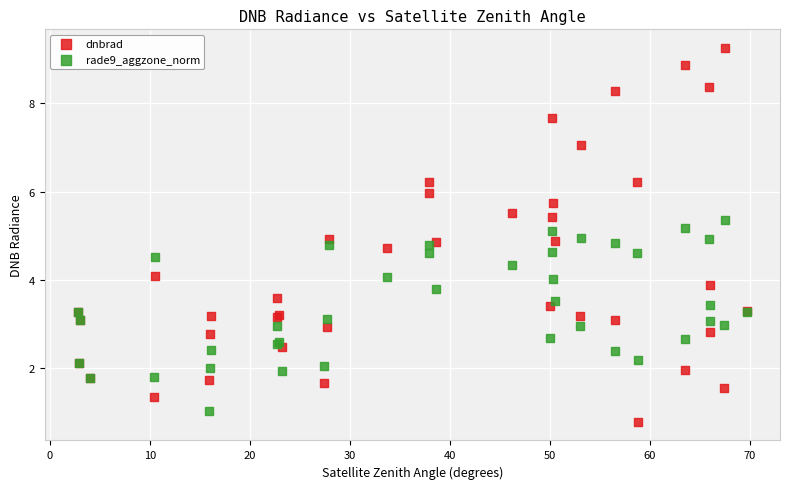

Which series contains the highest Y value?

dnbrad